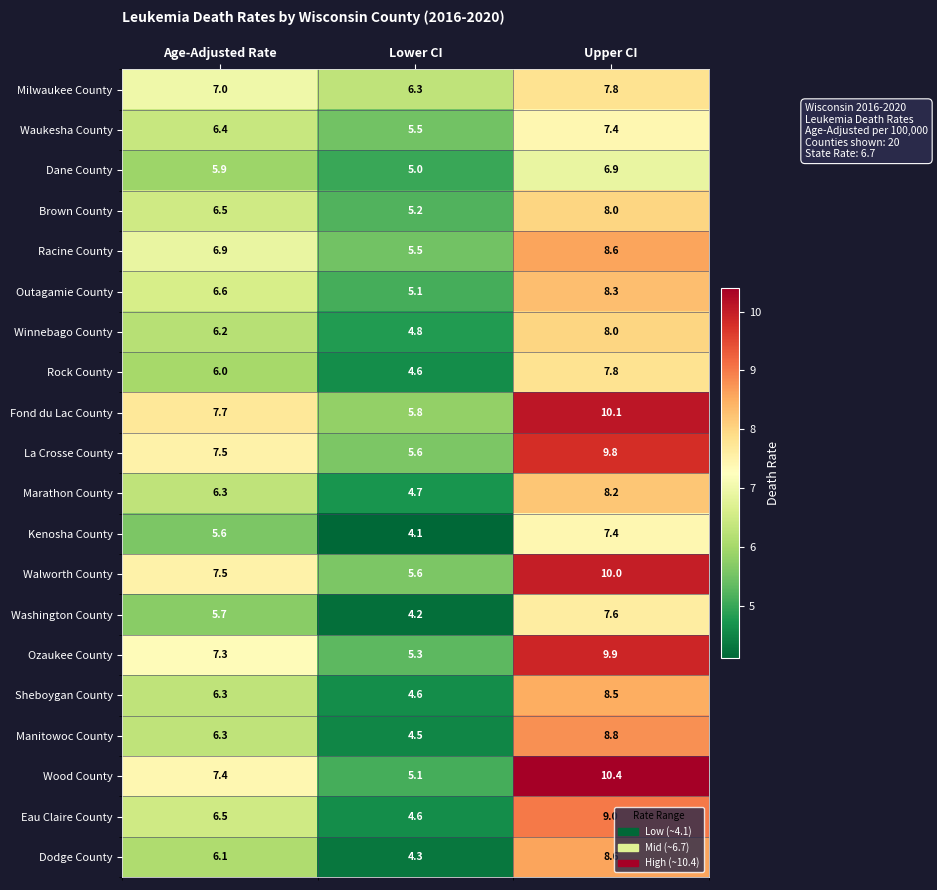

Which series has the largest total across all categories?

Fond du Lac County